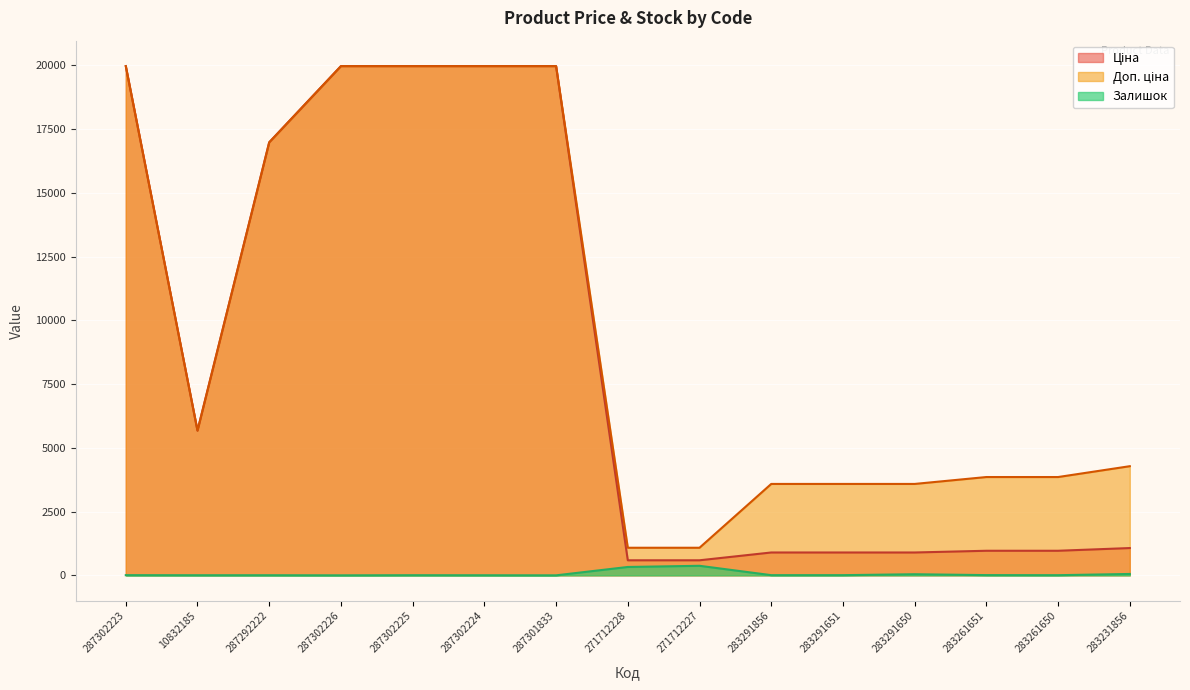

What are all the series names shown in the legend?

Ціна, Доп. ціна, Залишок